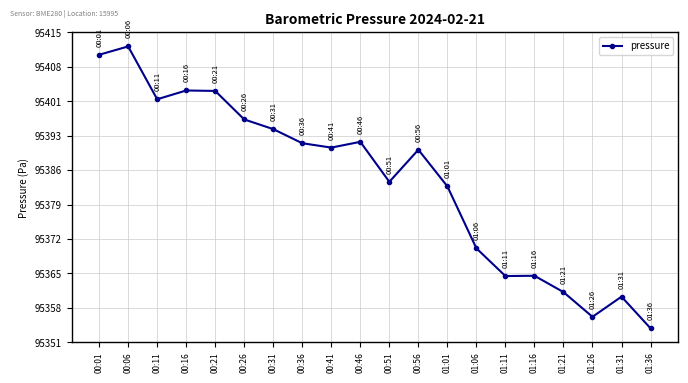

Count the number of values greater than 95390.

11